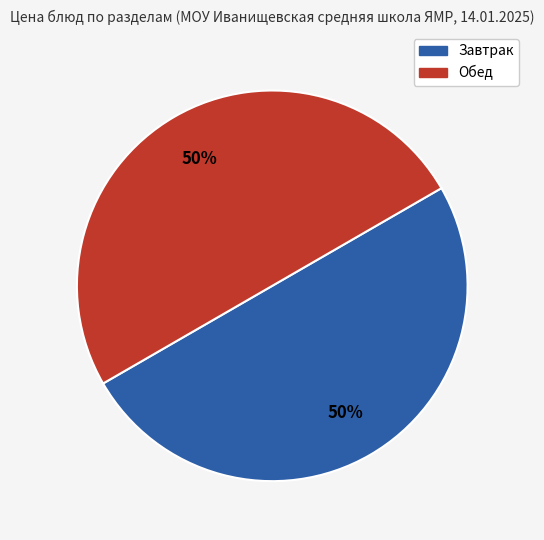

What percentage is the Завтрак slice, to the nearest percent?

50%